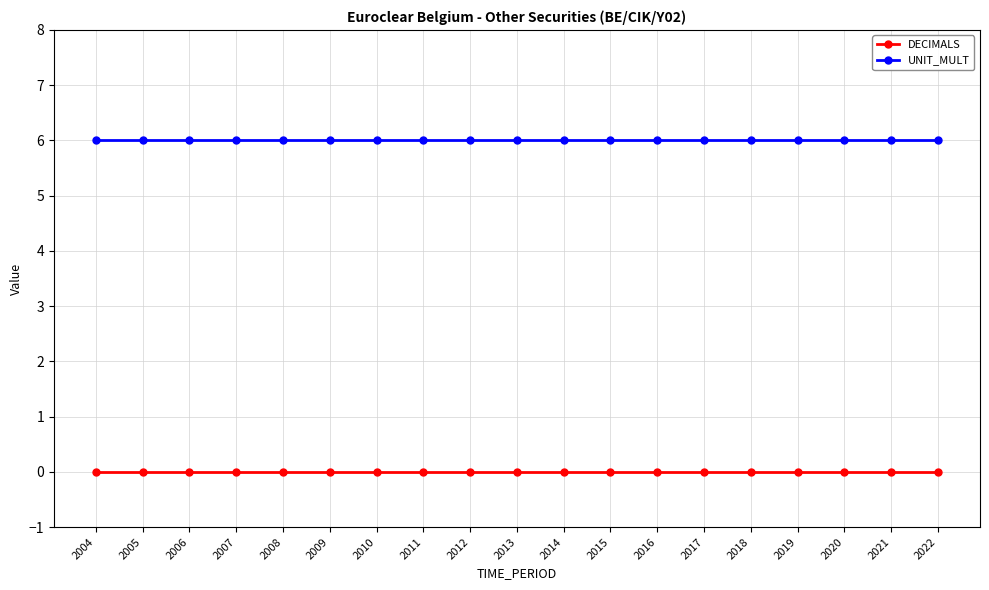

True or false: DECIMALS and UNIT_MULT intersect in this chart.

False